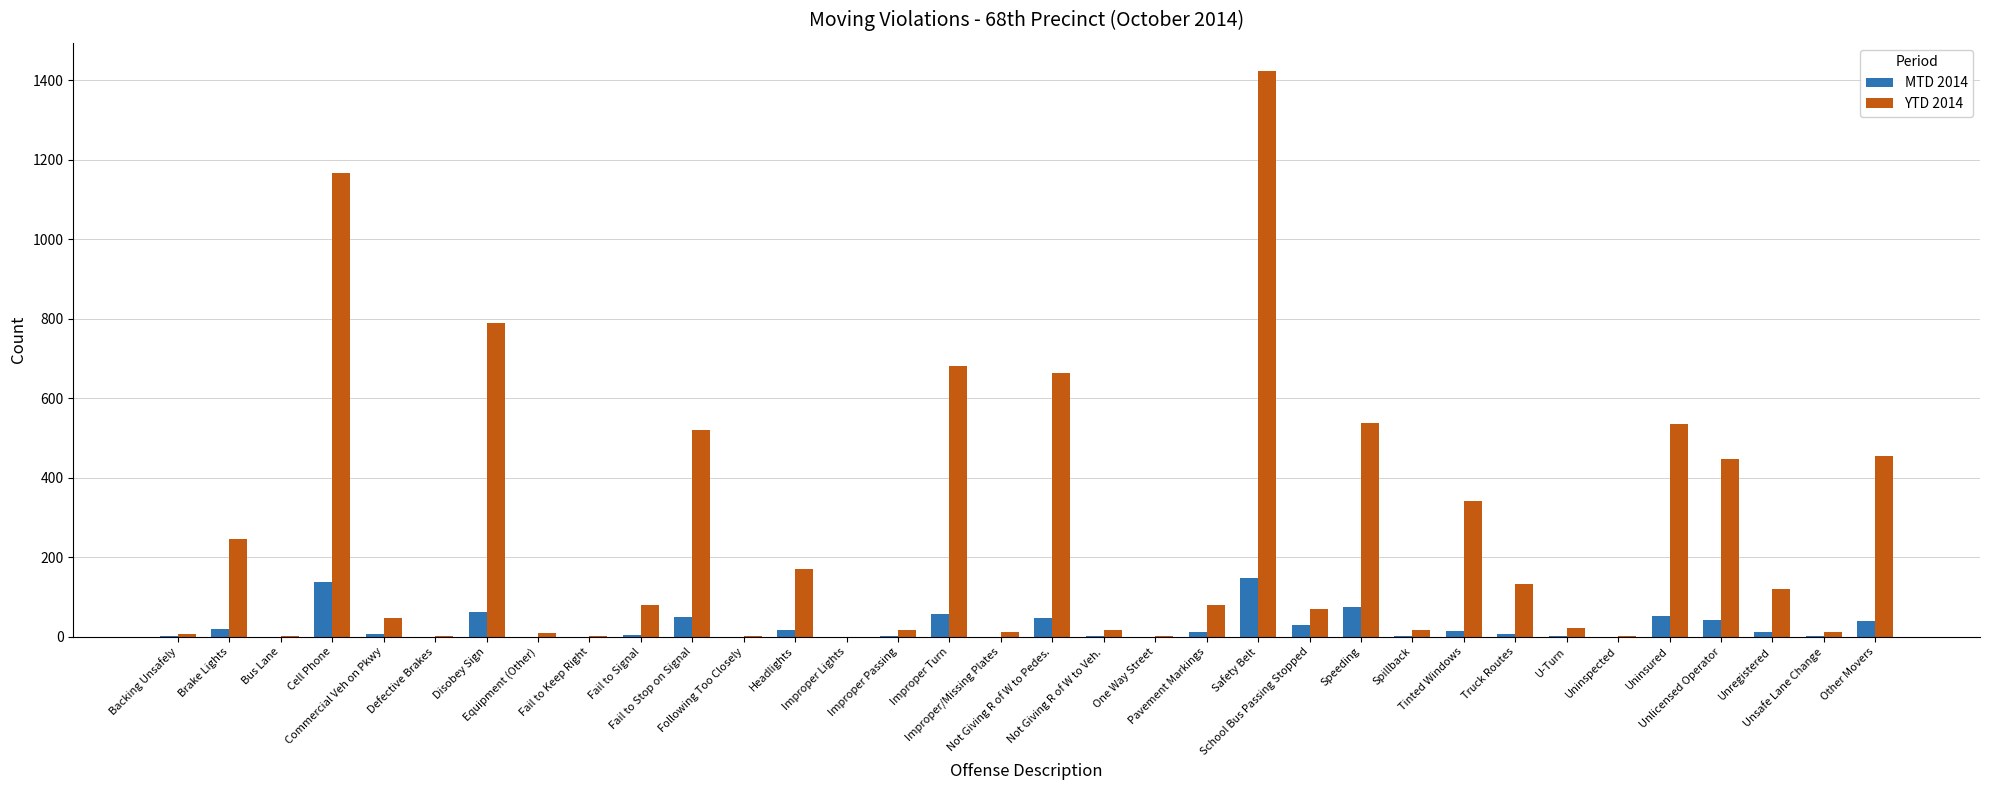

At which category is the sum across all series the highest?

Safety Belt